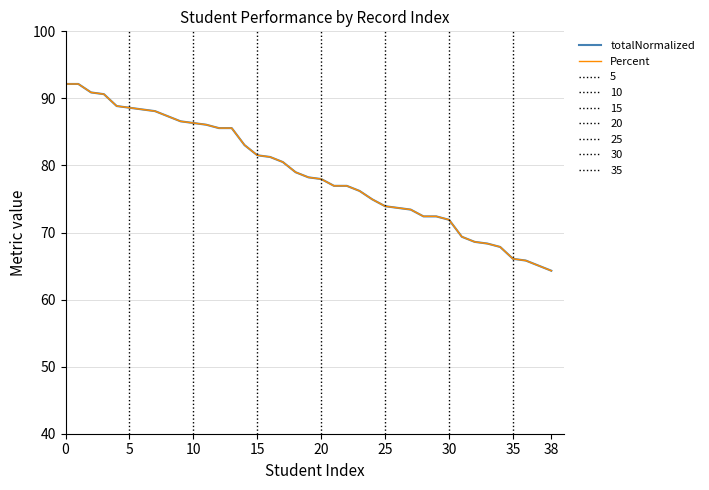

What is the highest value of the totalNormalized series?

92.2